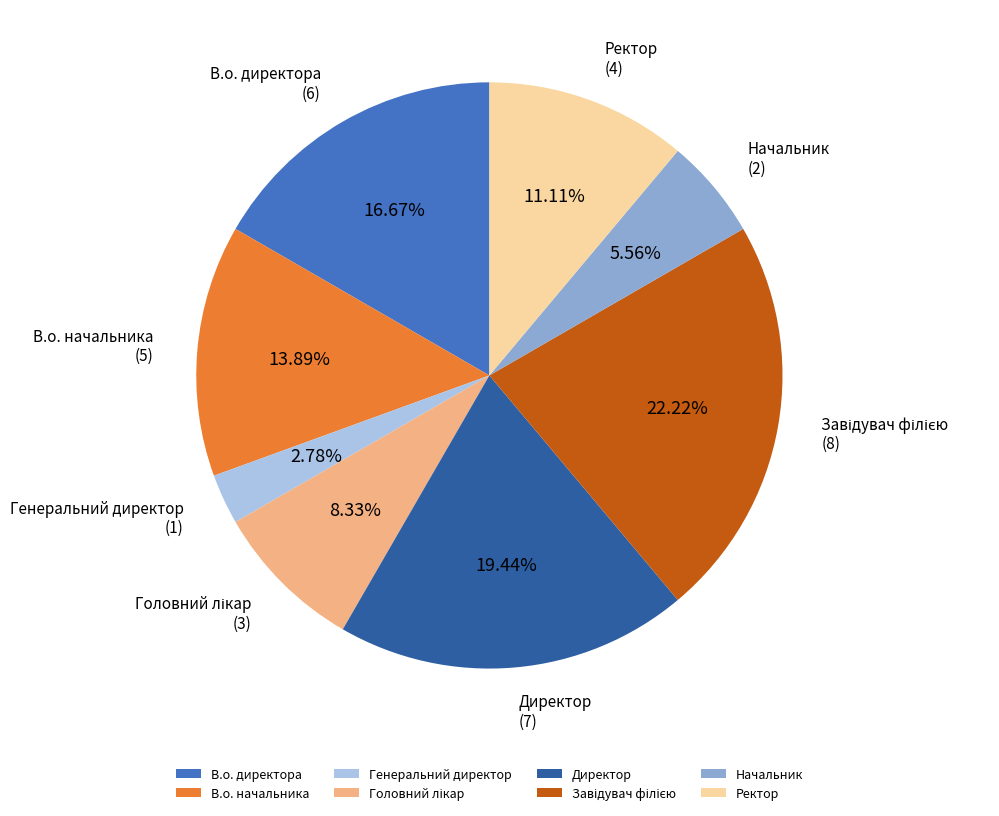

To the nearest percent, what percentage of the pie is В.о. начальника?

14%